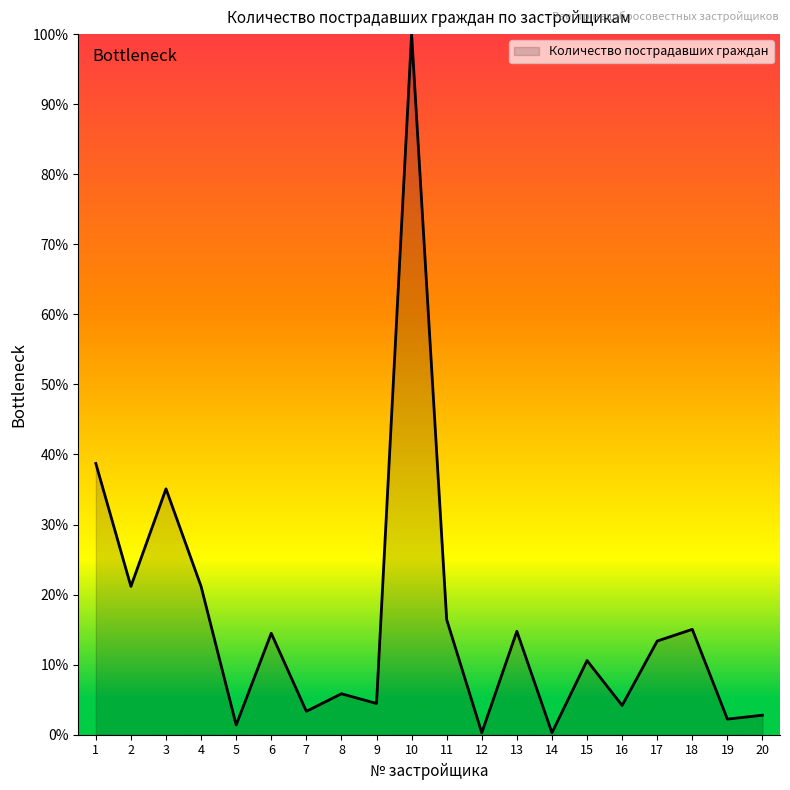

What is the greatest value displayed?

100.0